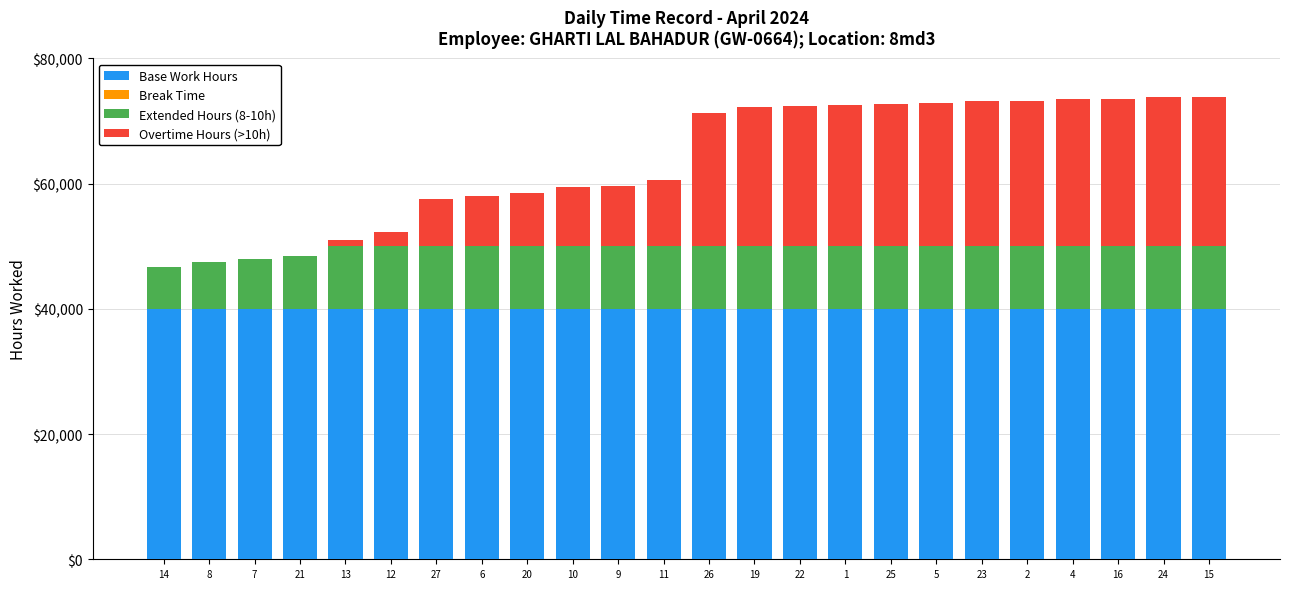

Does the chart contain stacked bars?

Yes